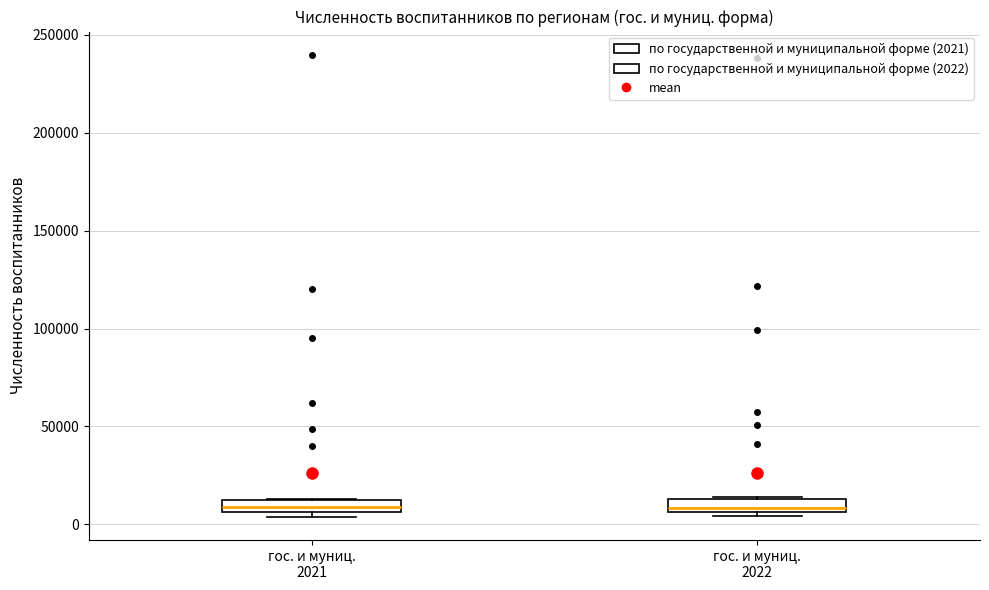

Where is the lower edge of the box for гос. и муниц. 2021 on the y-axis? The values are not printed on the chart, so give them approximately, as read against the axis.

5000